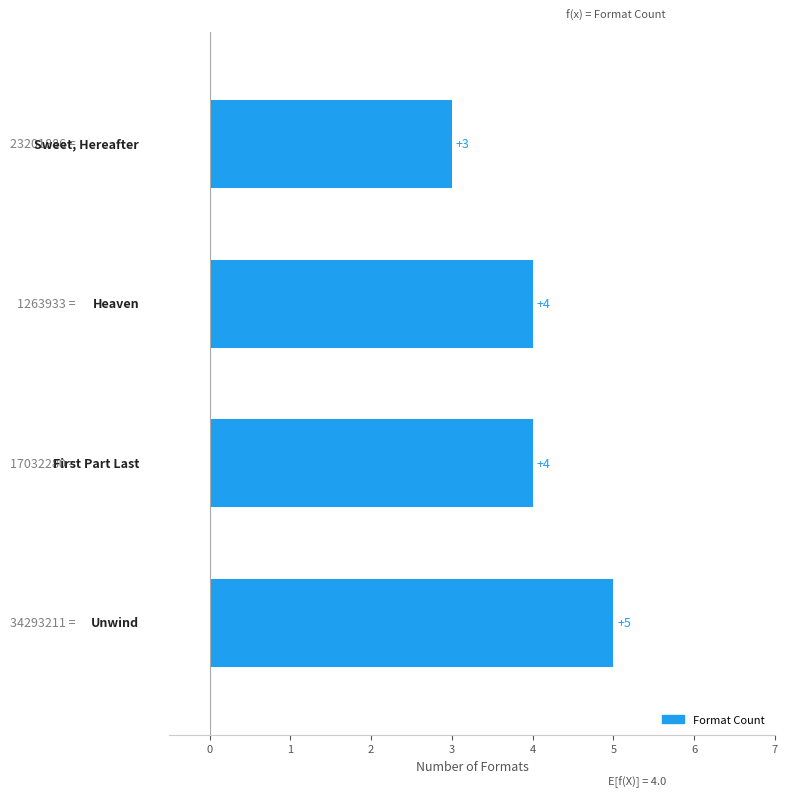

What is the sum of all values?

16